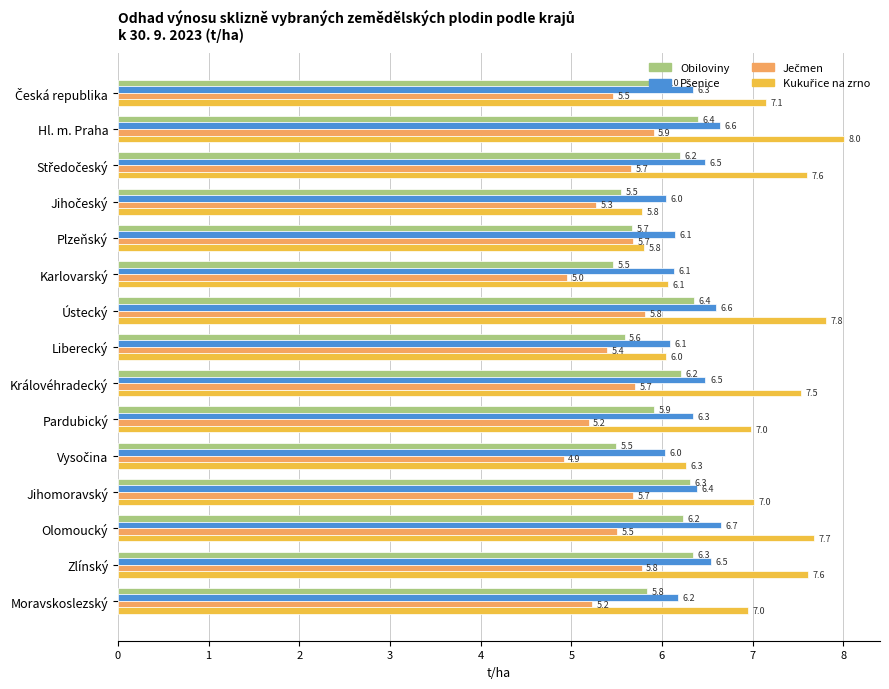

At which category is the sum across all series the highest?

Hl. m. Praha